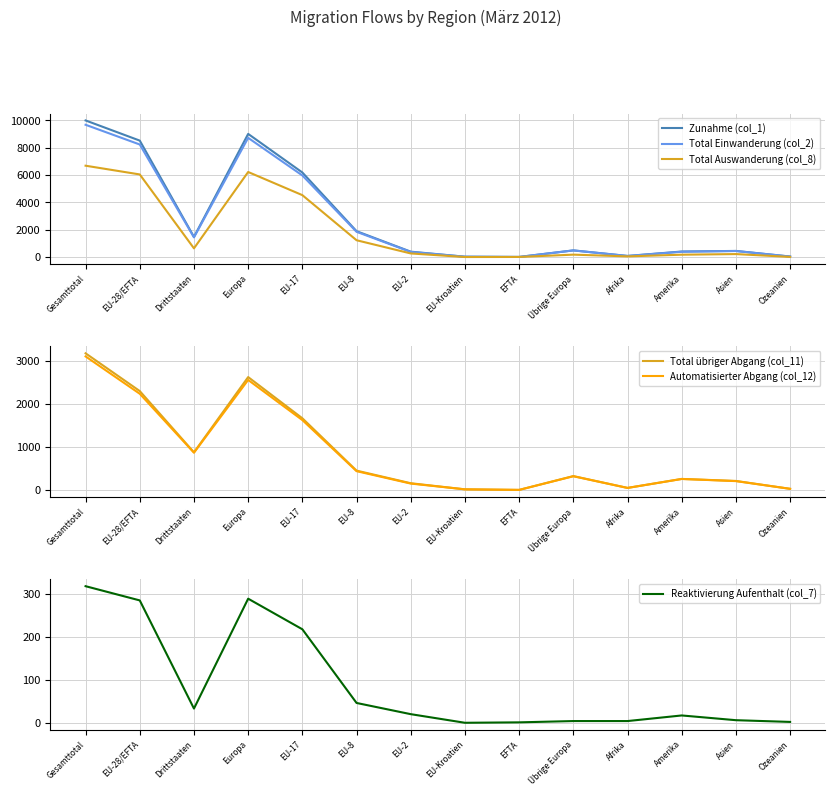

Which series changed the most between Europa and Afrika?

Zunahme (col_1)